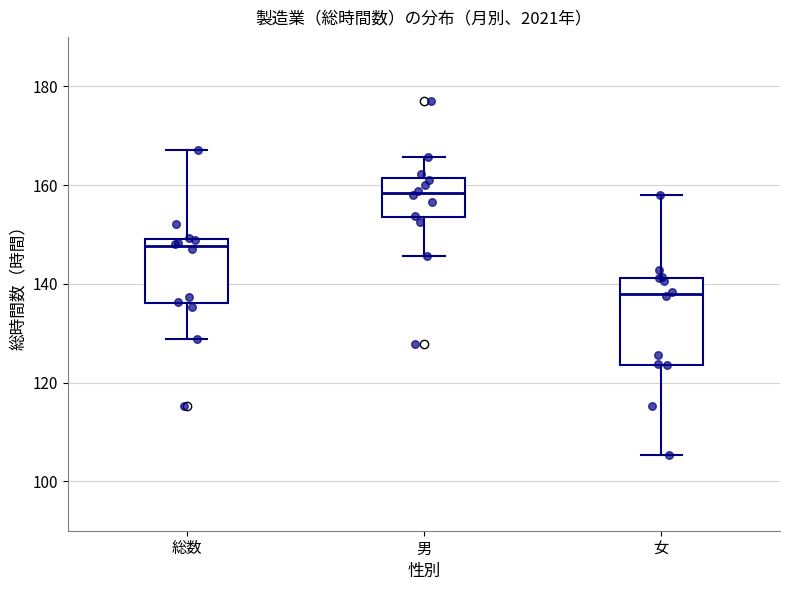

Reading left to right, transcribe this box plot: for each box, give where its median line is, the range the box spans, and where its two whiskers end, as read against the y-axis. The values are not printed on the chart, so give them approximately, as read against the axis.

総数: median 148, box 136 to 150, whiskers 128 to 168
男: median 158, box 154 to 162, whiskers 146 to 166
女: median 138, box 124 to 142, whiskers 106 to 158